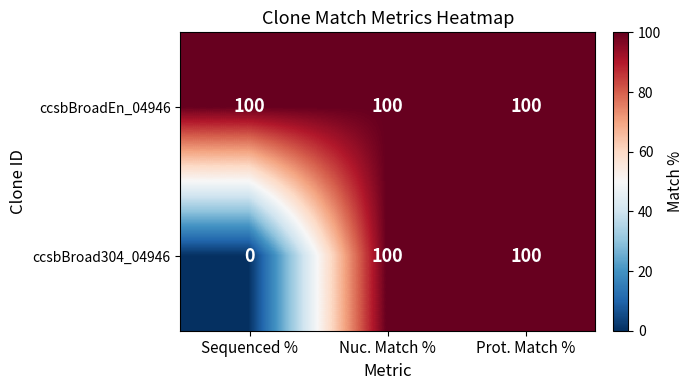

List the series in order of their overall mean, lowest first.

ccsbBroad304_04946, ccsbBroadEn_04946